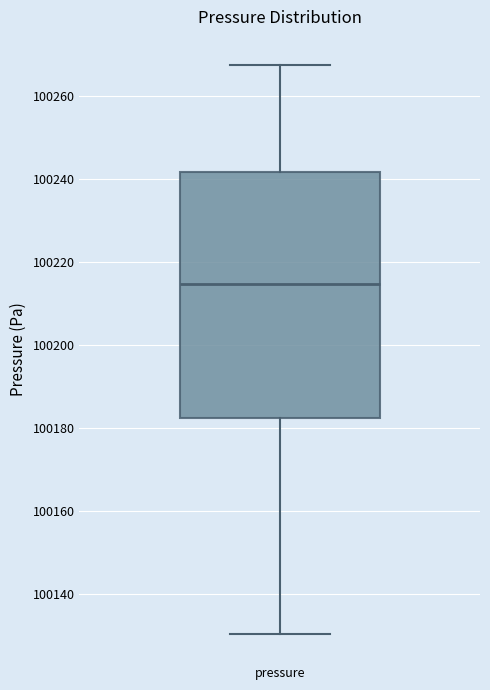

Read this box plot against the y-axis: the position of the median line, the range covered by the box, and the ends of both whiskers. The values are not printed on the chart, so give them approximately, as read against the axis.

median 100214, box 100182 to 100242, whiskers 100130 to 100268